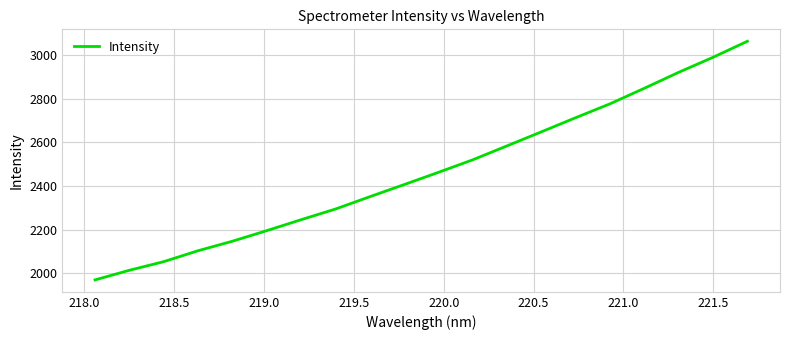

What is the minimum value shown in the chart?

1969.2